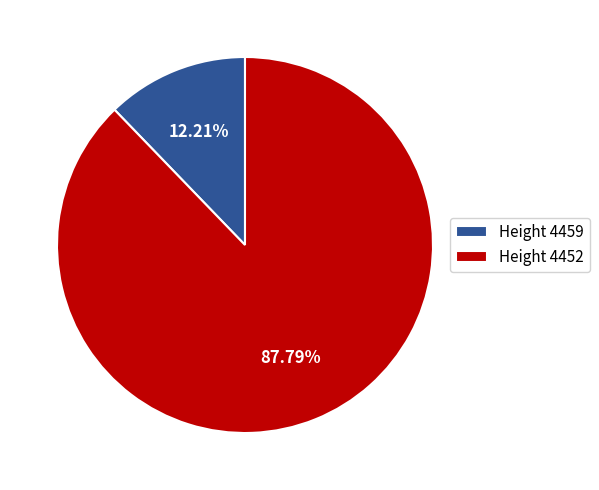

Is the sum of Height 4459 and Height 4452 greater than half?

Yes